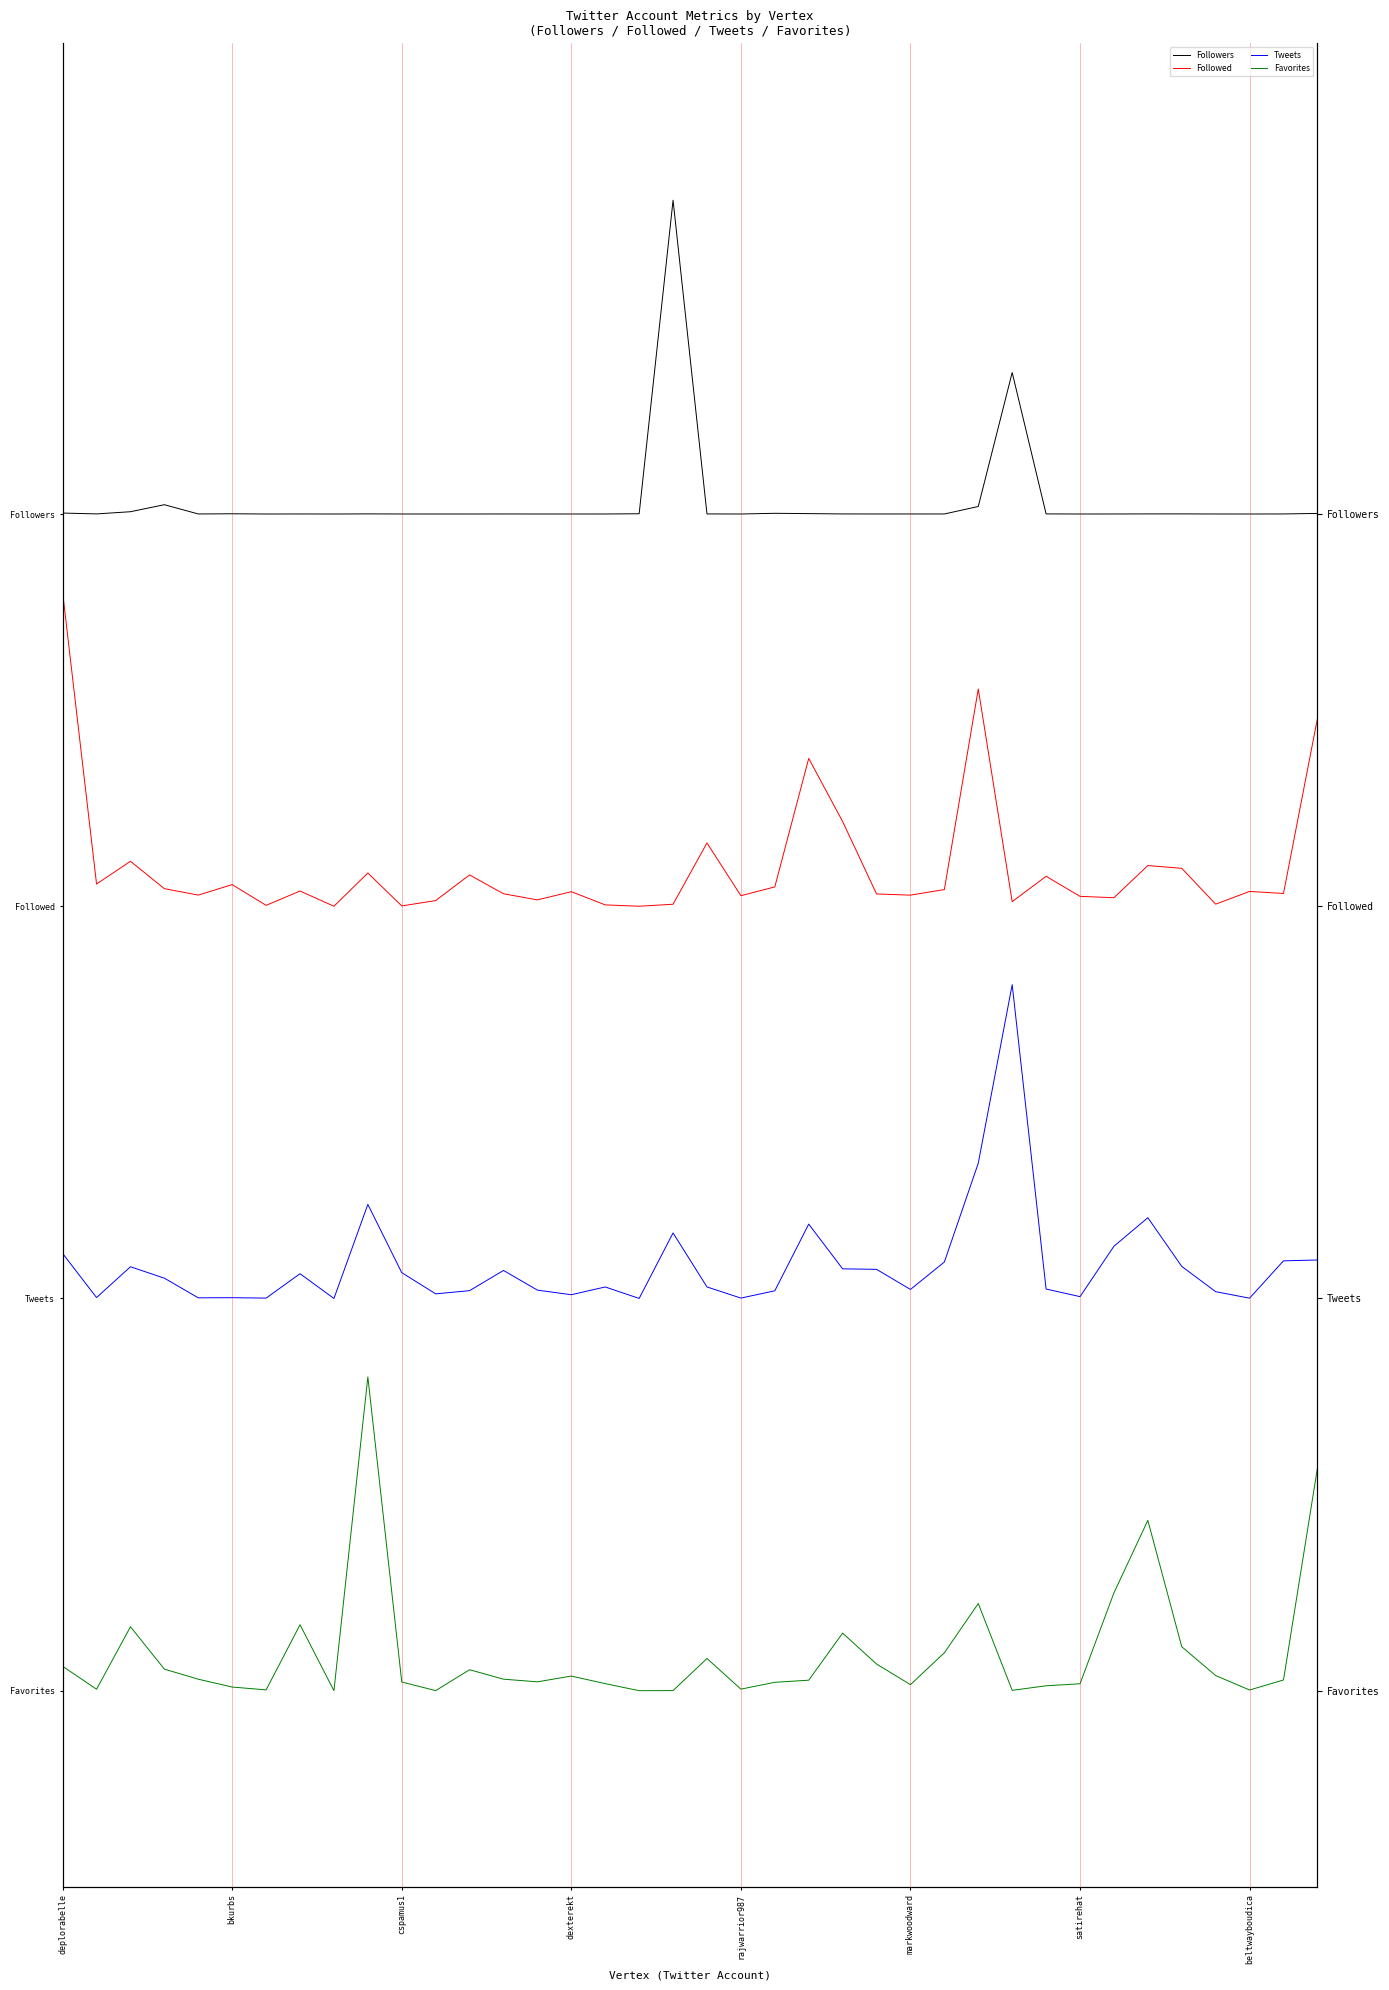

What are all the series names shown in the legend?

Followers, Followed, Tweets, Favorites